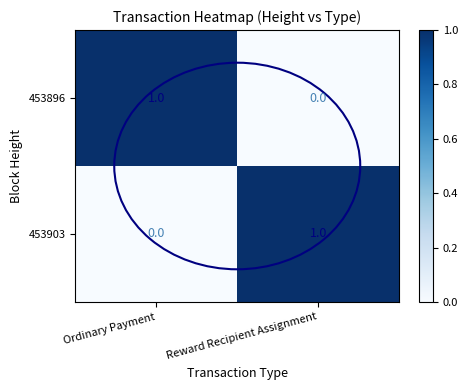

The 453903 series shows 0 at Reward Recipient Assignment. True or false?

False